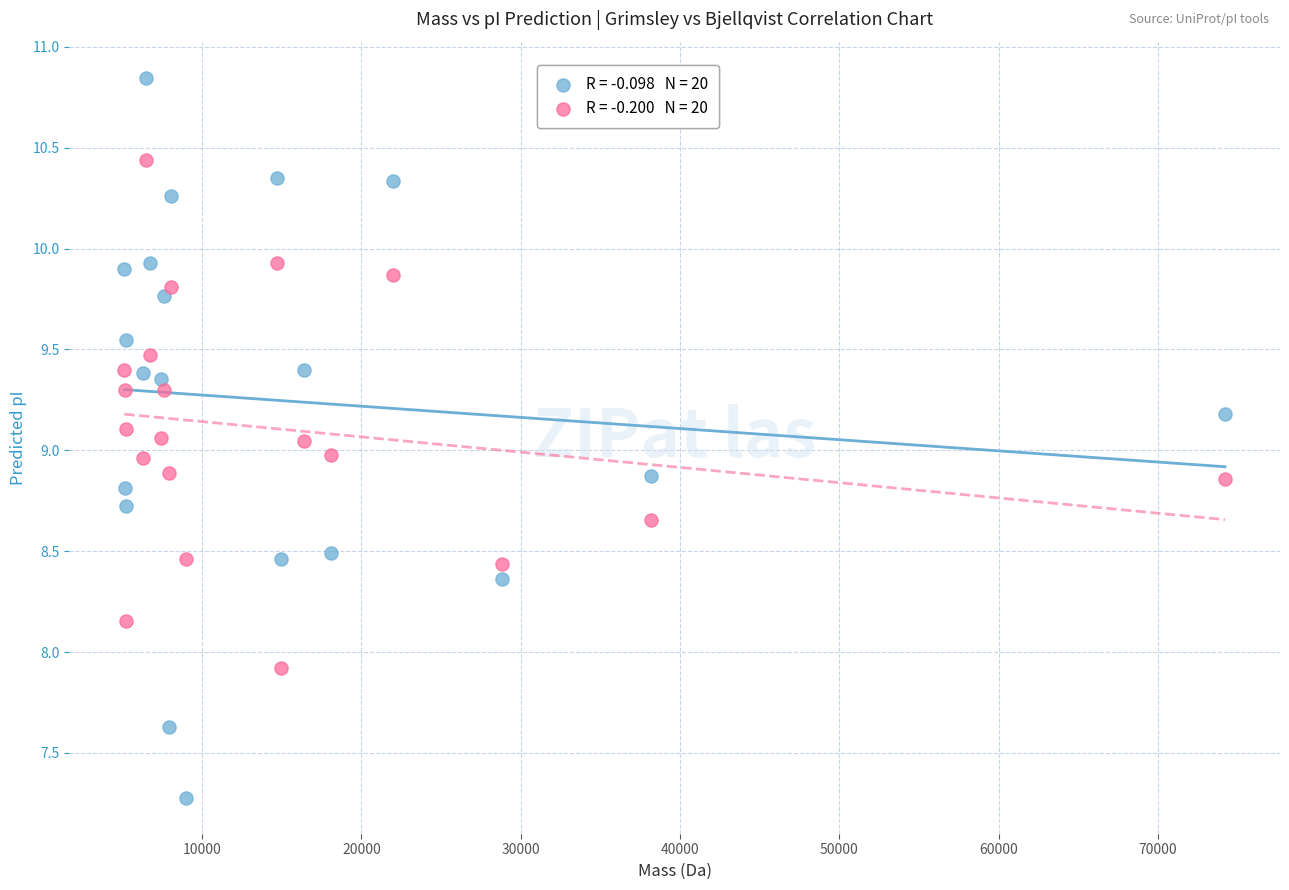

Across all data points, what is the range of X values (max minus min)?

69090.3